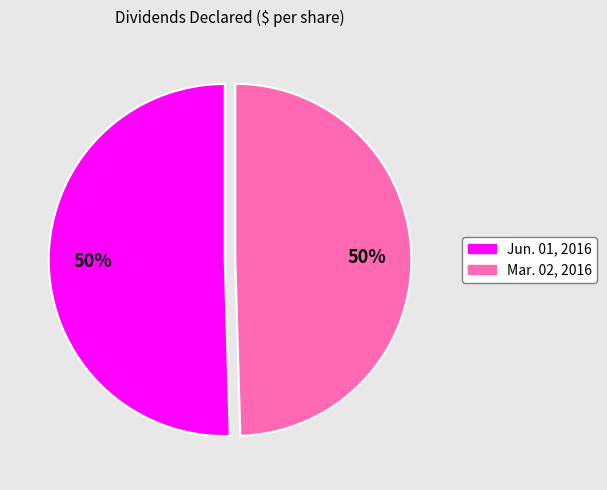

To the nearest percent, what is the combined percentage of Jun. 01, 2016 and Mar. 02, 2016?

100%